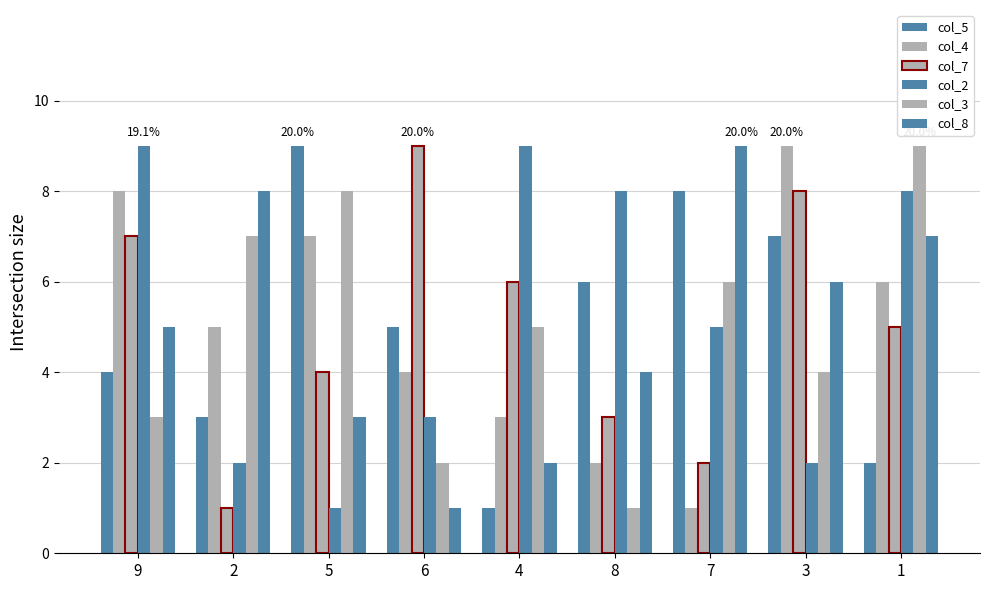

What is the average value of the col_2 series?

5